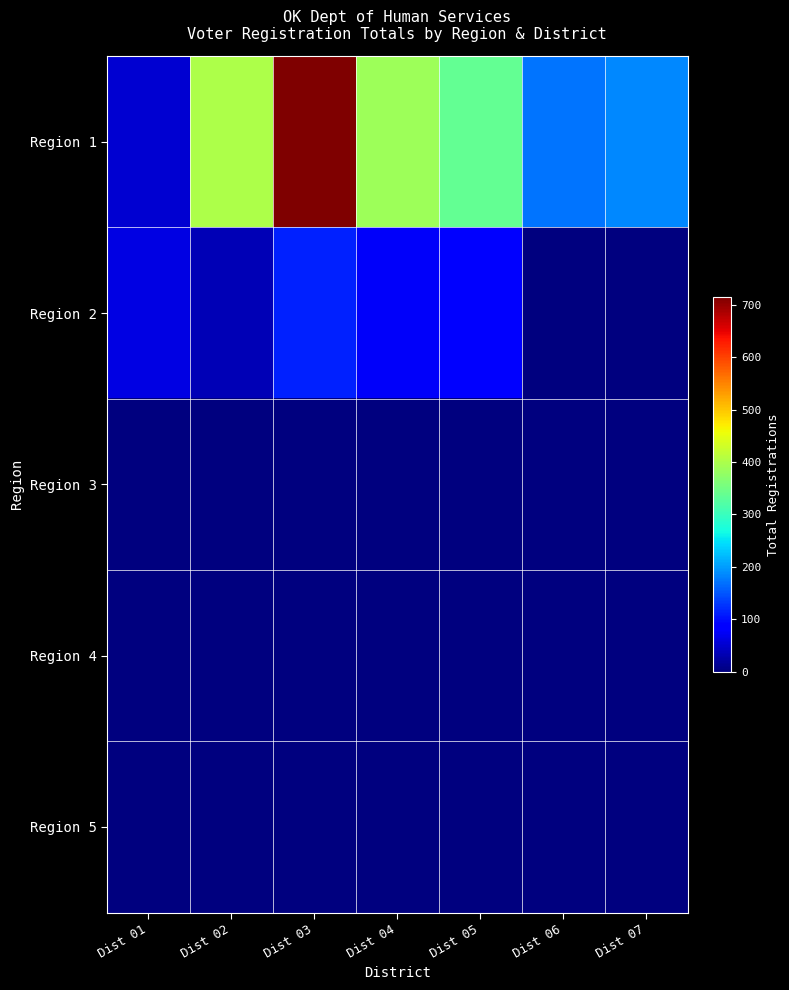

Which series has the largest total across all categories?

Region 1